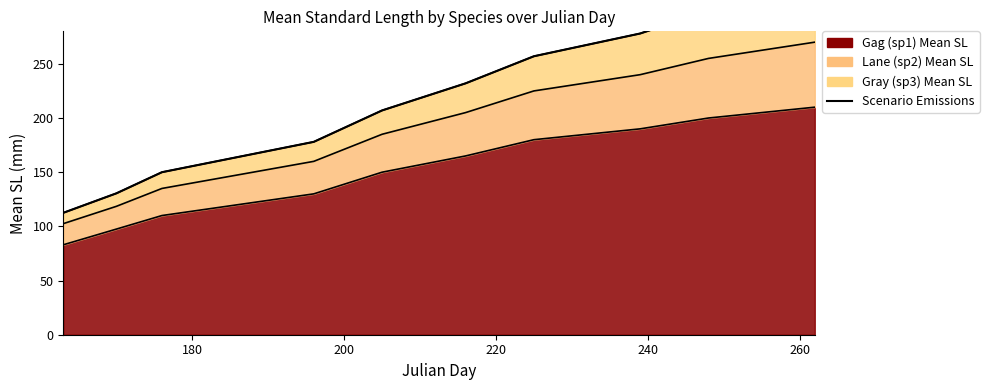

Reading left to right, transcribe all the data shown in this chart.

112.5	130.5	150.0	178.0	207.0	232.0	257.0	278.0	299.0	320.0